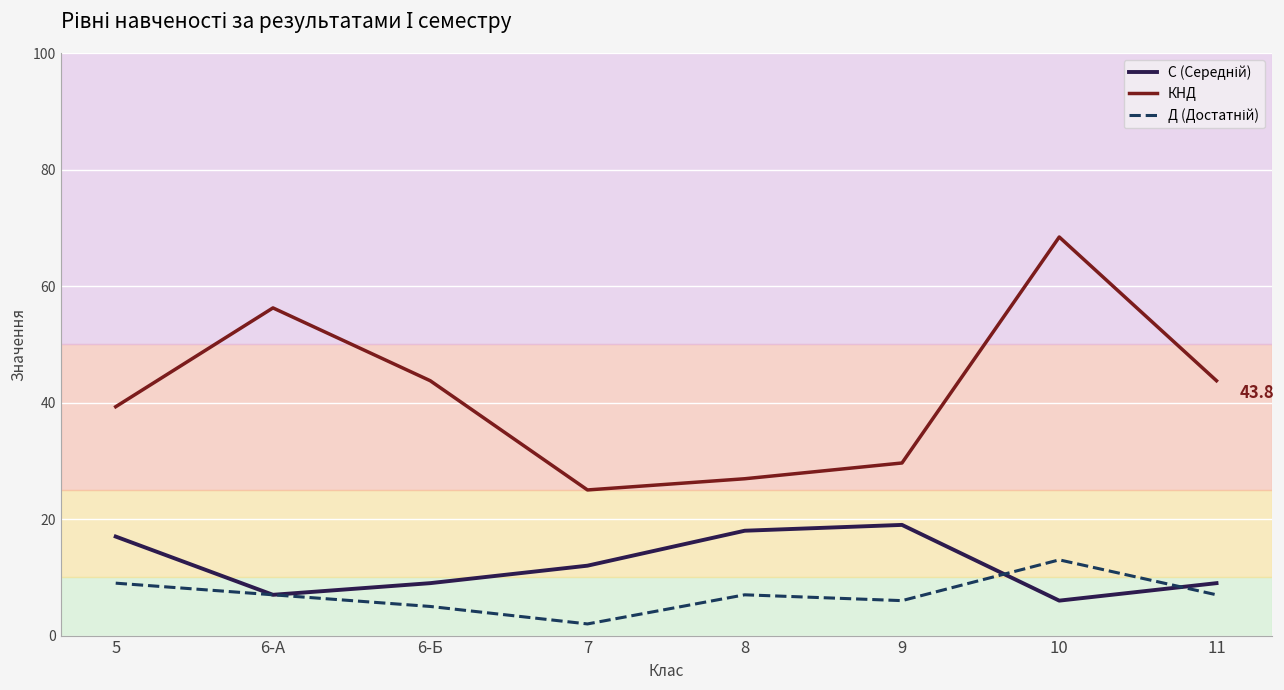

Which category has the highest value across all series?

10